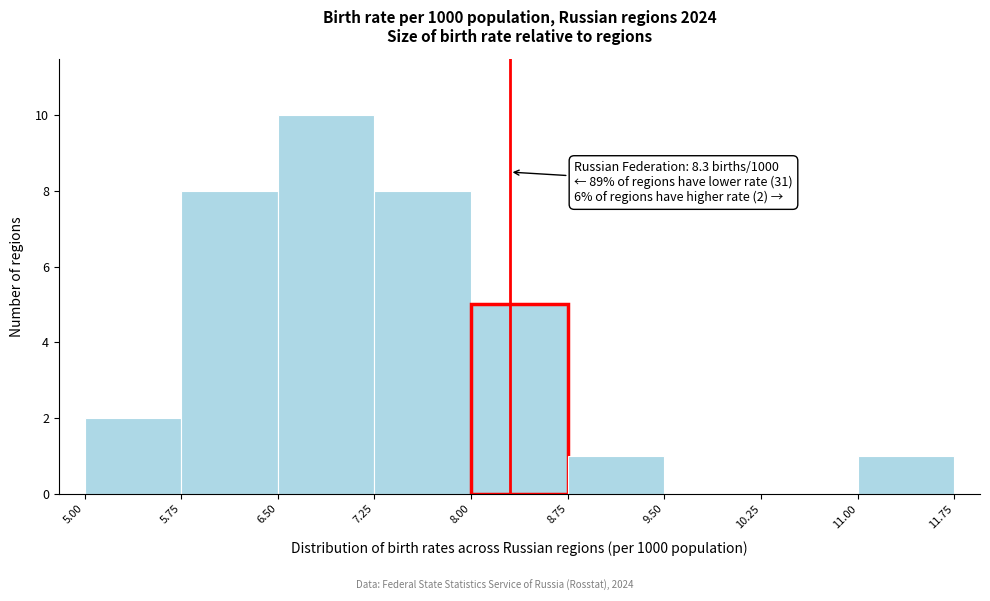

Over which range of the x-axis is the bar tallest?

6.50 to 7.25